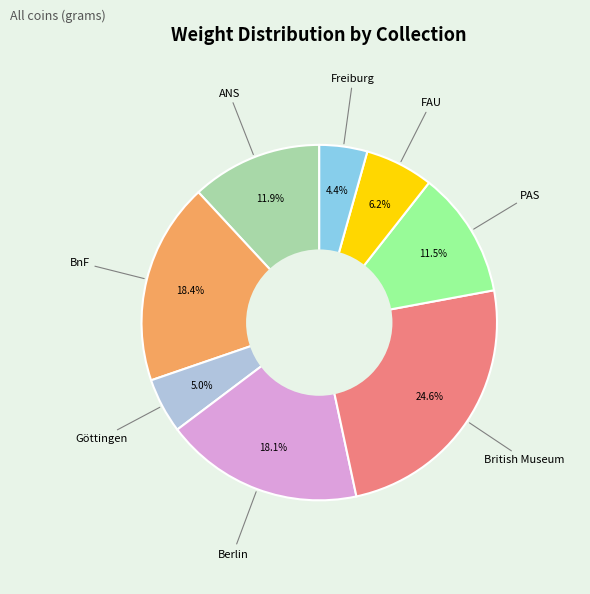

Does any single category account for the majority?

No